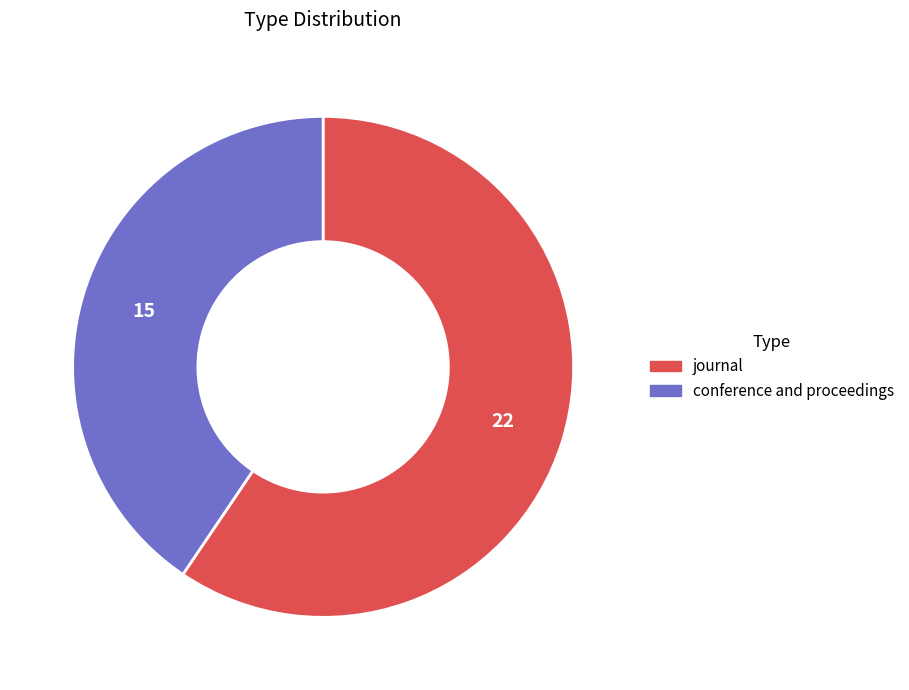

Count the number of slices in the pie.

2